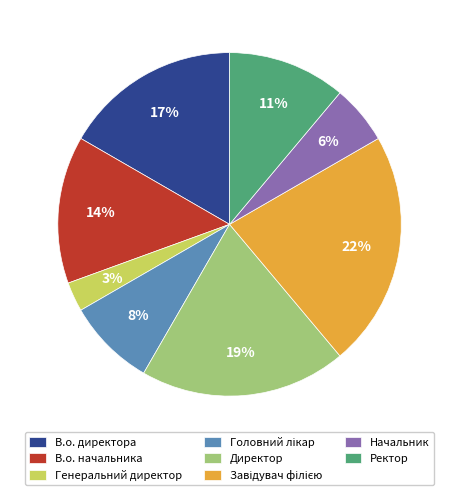

What is the smallest slice in the pie chart?

Генеральний директор